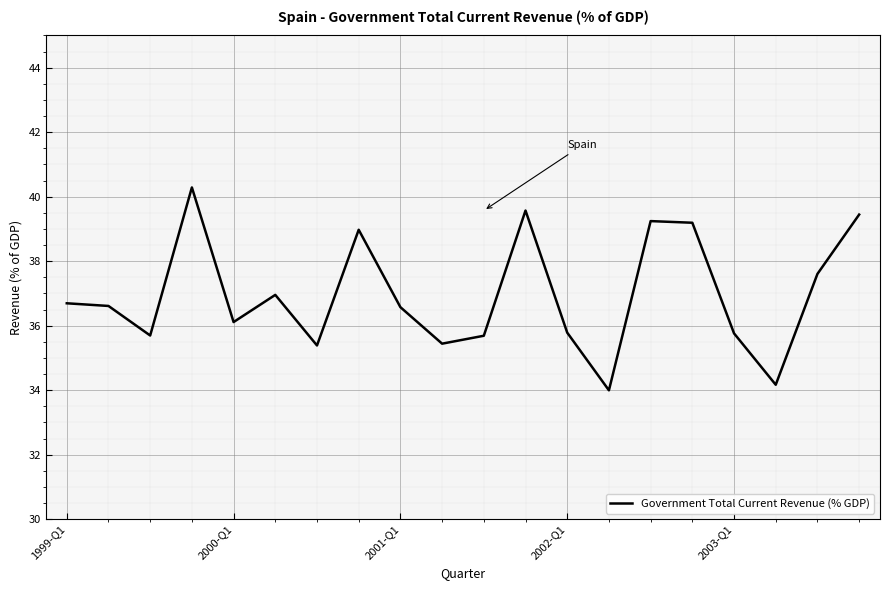

What is the average value?

37.0